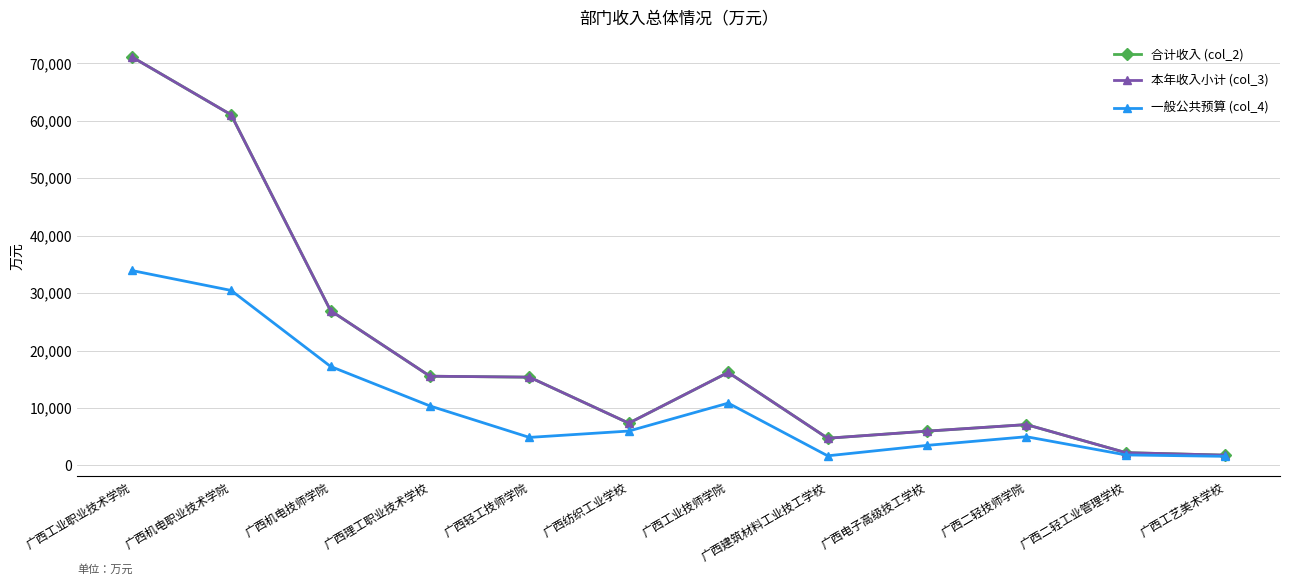

Does the chart have visible grid lines?

Yes